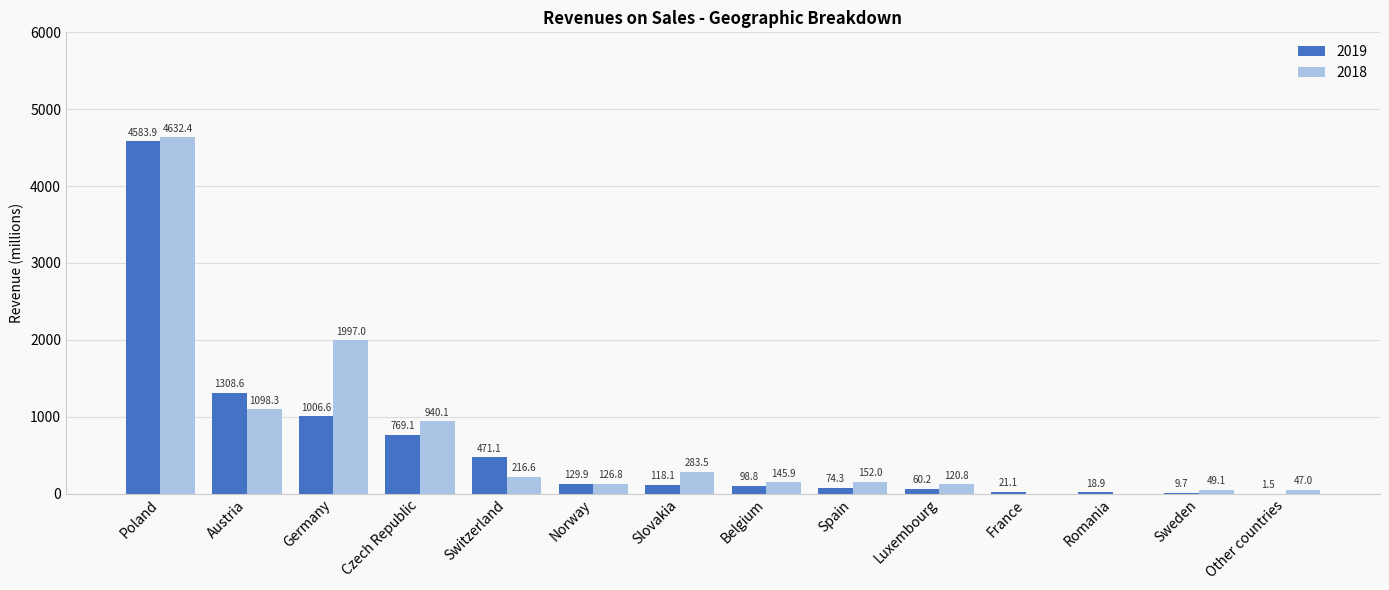

Which series has the largest total across all categories?

2018